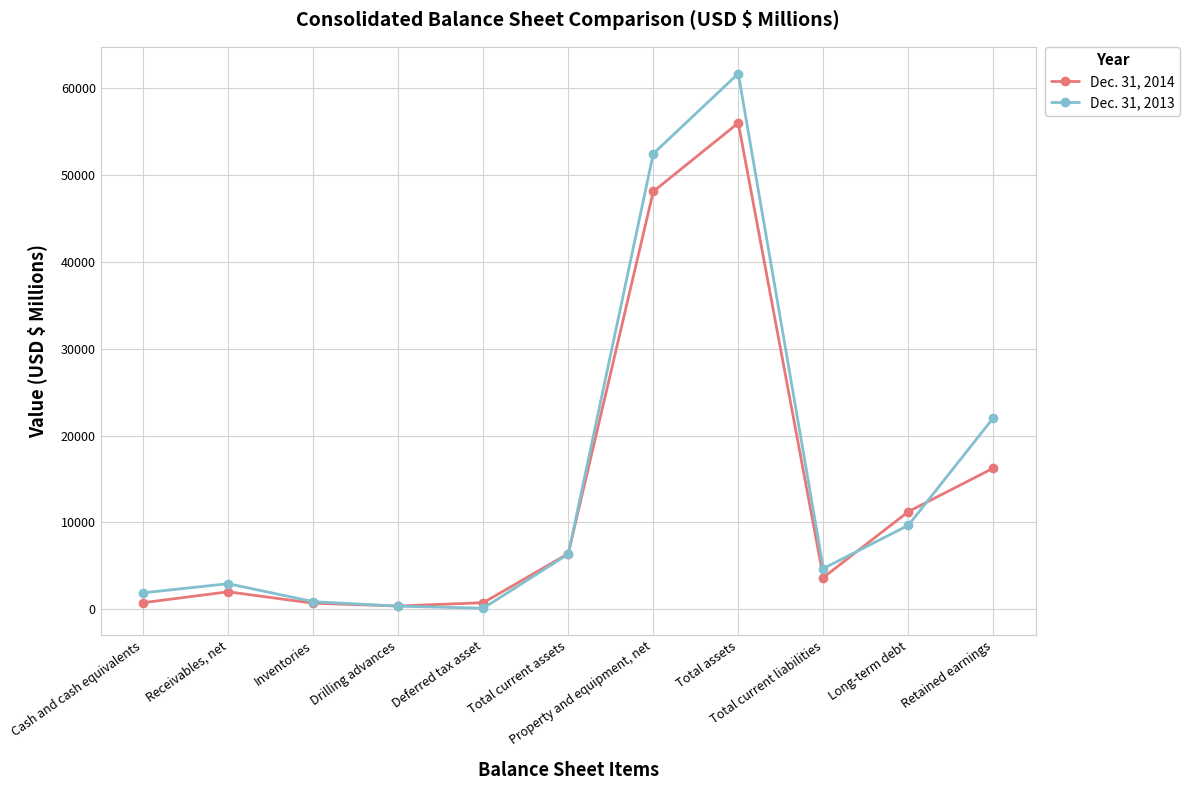

What value does the Dec. 31, 2014 series have at Long-term debt?

11245